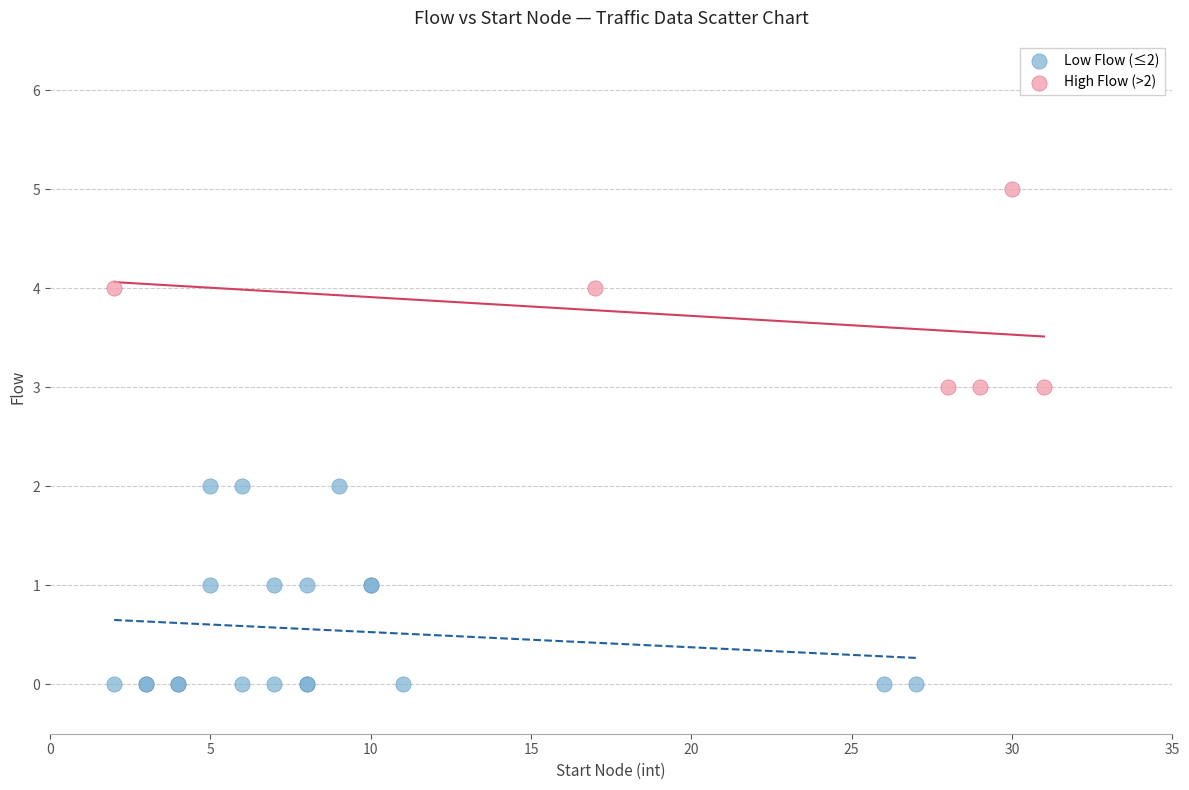

Which series reaches the maximum Y coordinate?

High Flow (>2)